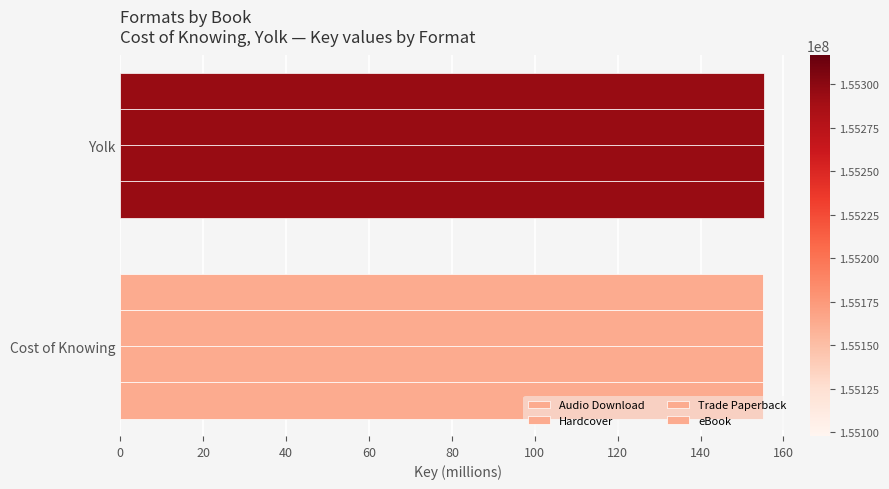

Count the number of data series in this chart.

4